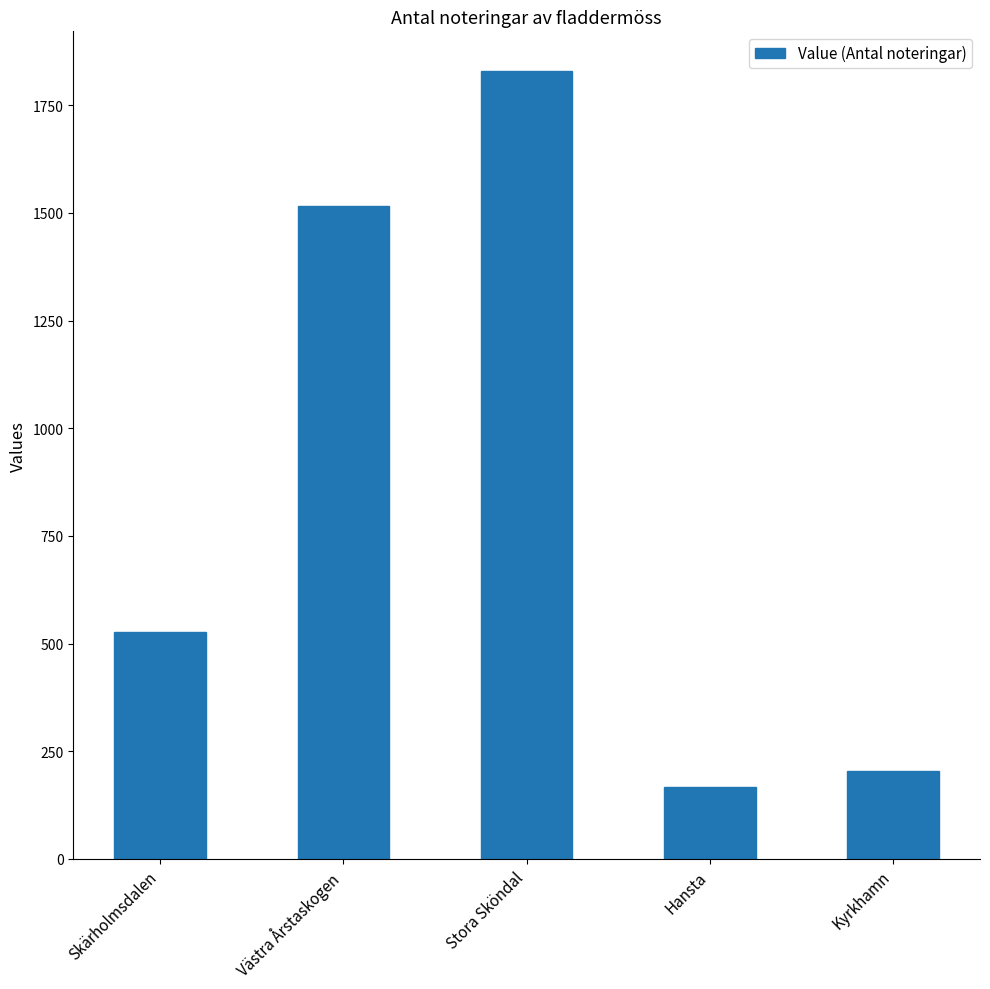

What is the approximate value at Hansta, to the nearest 100?

200